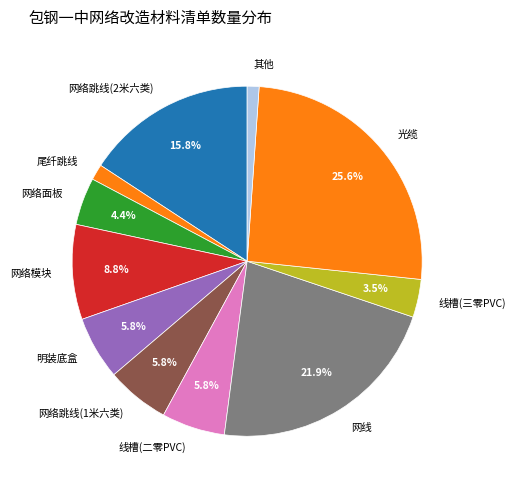

Is it true that 网络跳线(1米六类) is 6% of the pie?

True